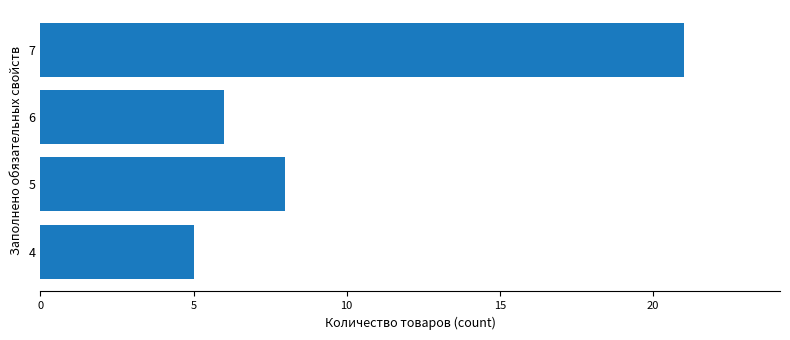

What is the average value?

10